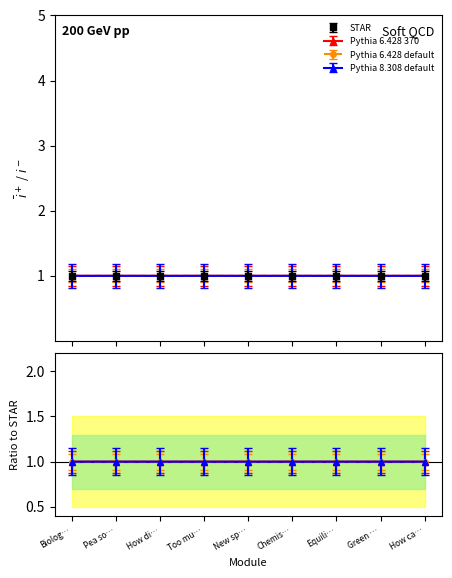

What is the minimum value shown in the chart?

1.0